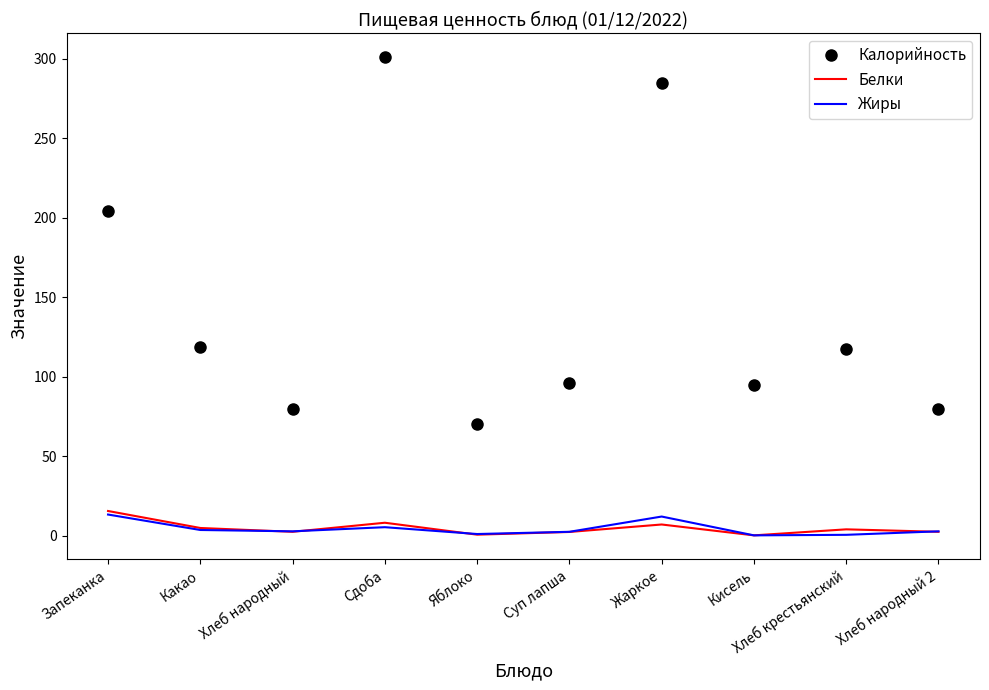

Which category has the highest value in the Белки series?

Запеканка